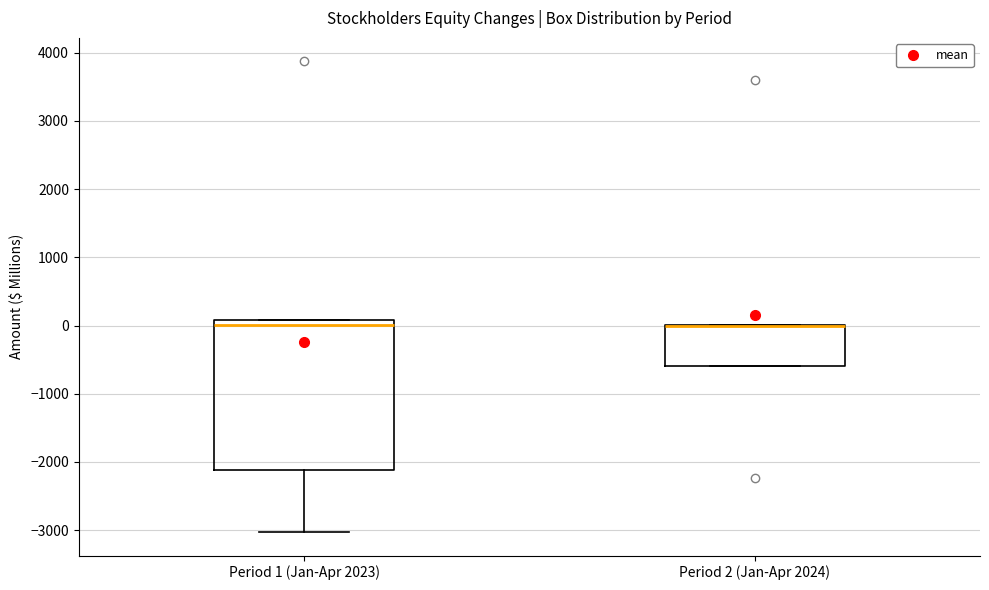

Reading left to right, transcribe this box plot: for each box, give where its median line is, the range the box spans, and where its two whiskers end, as read against the y-axis. The values are not printed on the chart, so give them approximately, as read against the axis.

Period 1 (Jan-Apr 2023): median 0, box -2100 to 100, whiskers -3000 to 100
Period 2 (Jan-Apr 2024): median 0 (drawn on the box's upper edge), box -600 to 0, whiskers -600 to 0